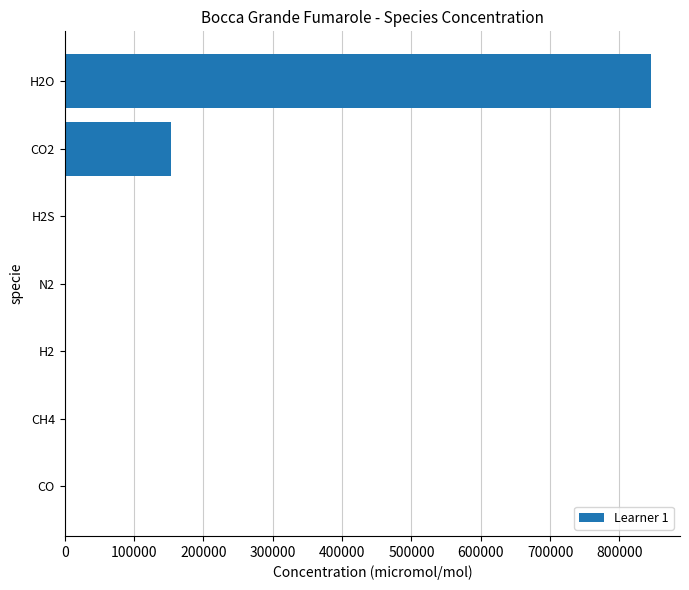

The value at H2O is 1344604.3. True or false?

False